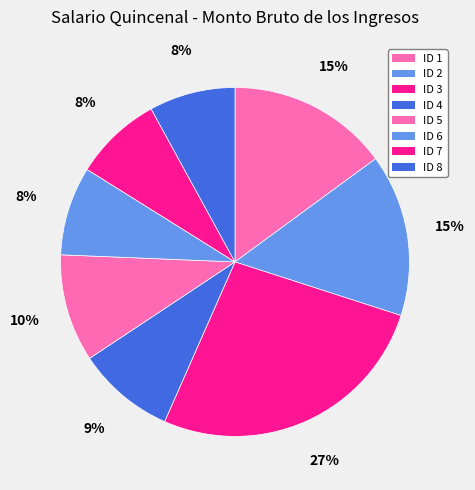

To the nearest percent, what percentage of the pie is ID 6?

8%